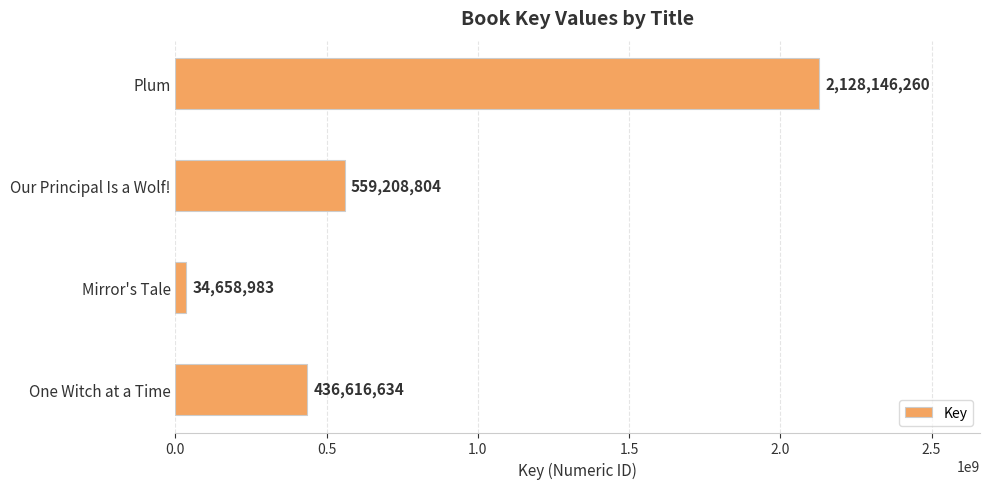

How many bars are there in total?

4